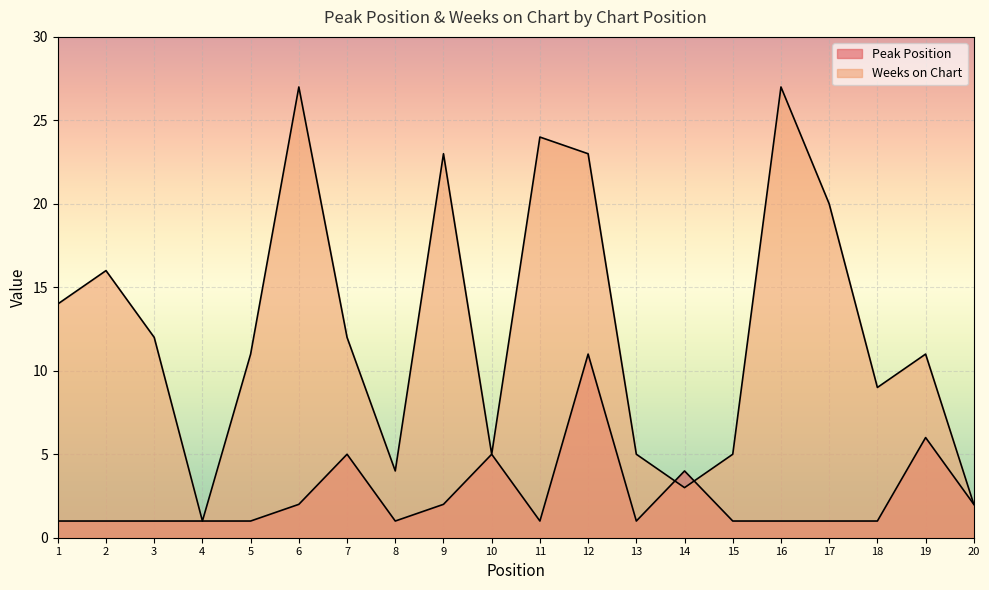

Reading right to left, list all the values displayed in this chart.

Peak Position: 20=2	19=6	18=1	17=1	16=1	15=1	14=4	13=1	12=11	11=1	10=5	9=2	8=1	7=5	6=2	5=1	4=1	3=1	2=1	1=1
Weeks on Chart: 20=2	19=11	18=9	17=20	16=27	15=5	14=3	13=5	12=23	11=24	10=5	9=23	8=4	7=12	6=27	5=11	4=1	3=12	2=16	1=14